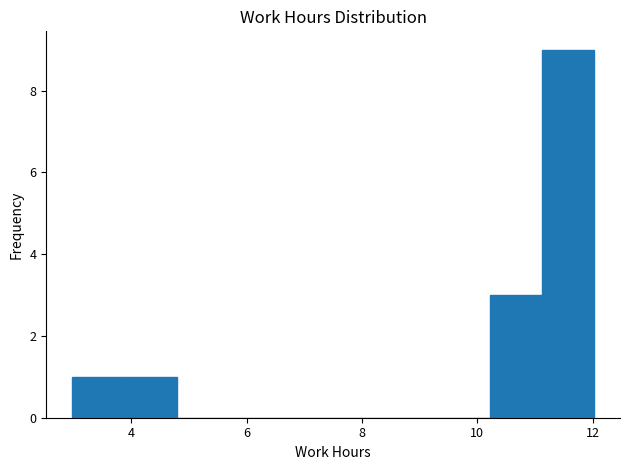

Reading left to right, transcribe this chart: for each bar, give the range it covers on the x-axis and its height. Neither the bar edges nor the heights are printed on the chart, so give them approximately, as read against the axes.

3.0 to 3.8: 1
3.8 to 4.8: 1
4.8 to 5.6: 0
5.6 to 6.6: 0
6.6 to 7.6: 0
7.6 to 8.4: 0
8.4 to 9.4: 0
9.4 to 10.2: 0
10.2 to 11.2: 3
11.2 to 12.0: 9